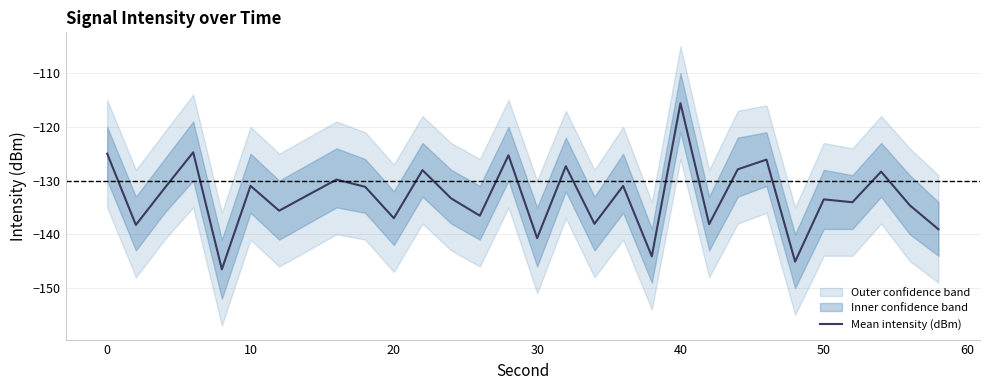

At which label does Mean intensity (dBm) reach its peak?

40